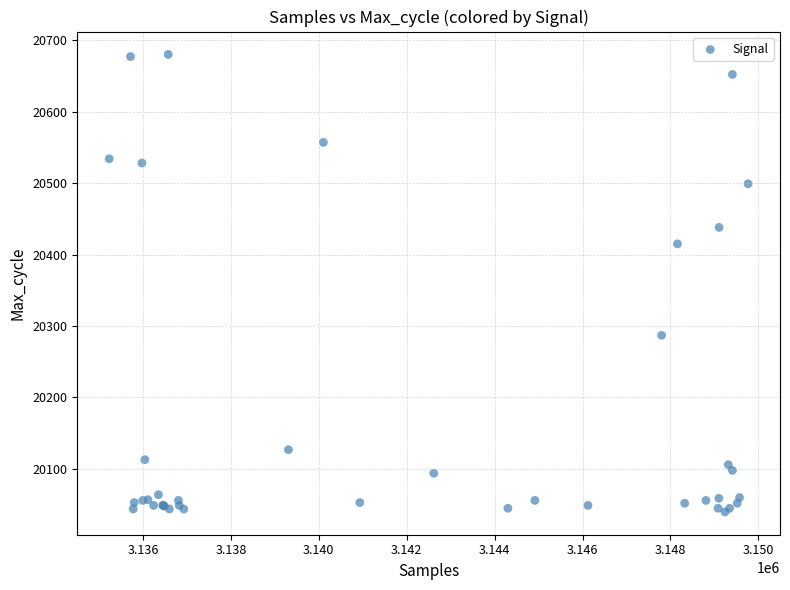

What Y value in the scatter plot is closest to 20360?

20415